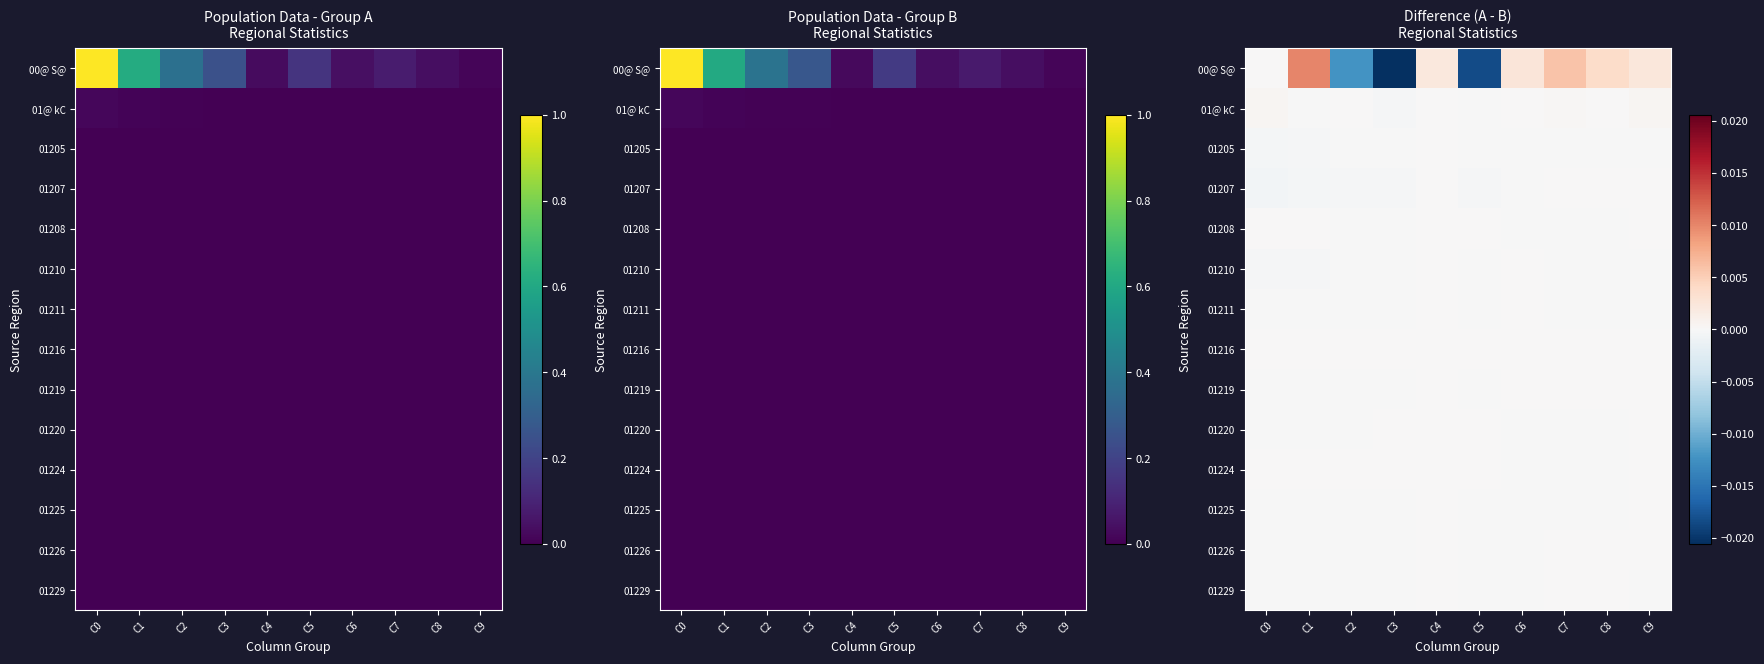

Between C5 and C2, which is larger?

C2